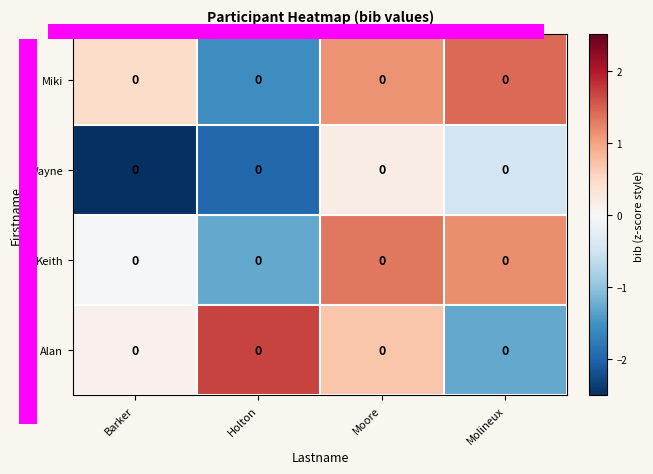

What is the greatest value displayed?

1.7